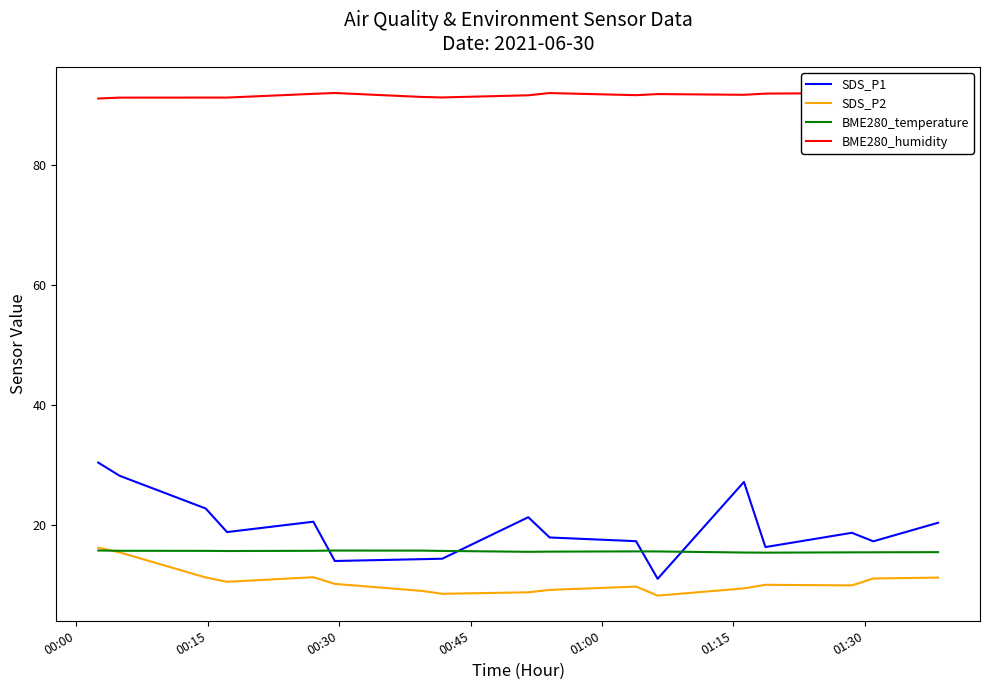

True or false: SDS_P1 and SDS_P2 intersect in this chart.

False